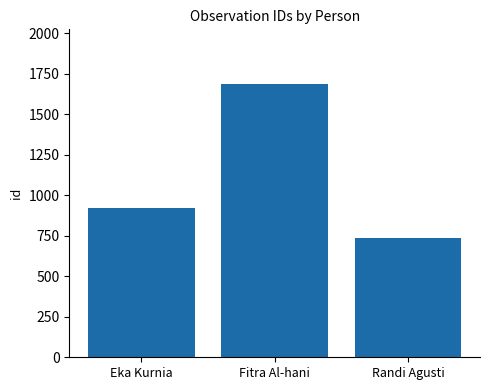

List the labels in order of value, largest first.

Fitra Al-hani, Eka Kurnia, Randi Agusti